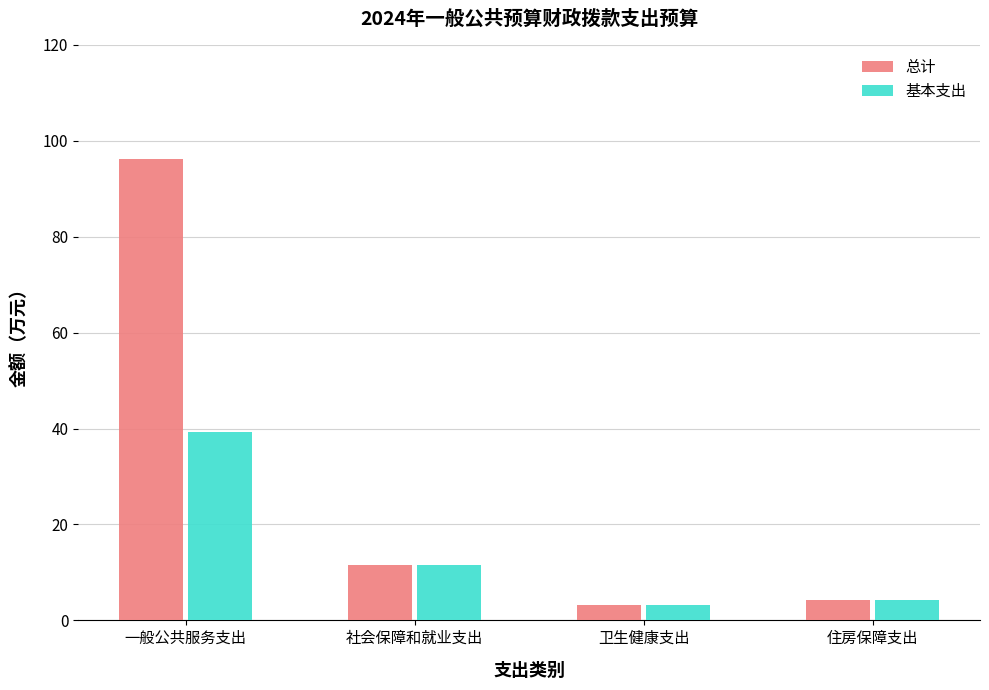

What is the sum of the 基本支出 values at 住房保障支出 and 卫生健康支出?

7.3